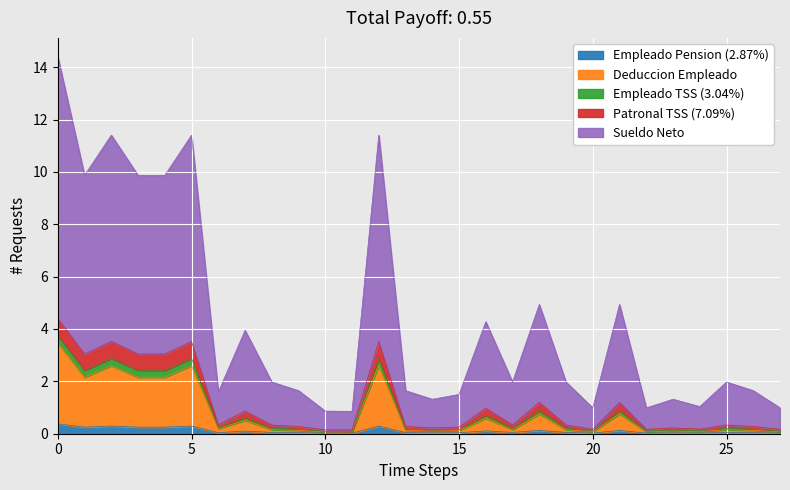

How many distinct data groups are displayed?

5